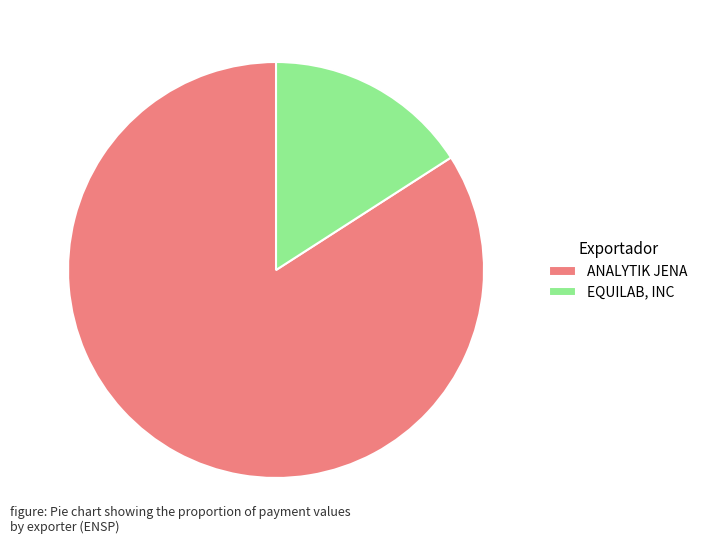

Is EQUILAB, INC the majority of the pie?

No